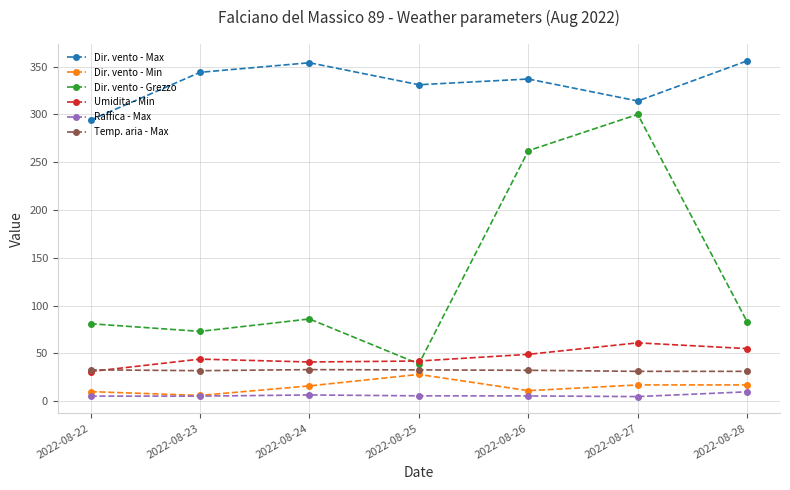

At which category does Dir. vento - Grezzo reach its first local peak?

2022-08-24